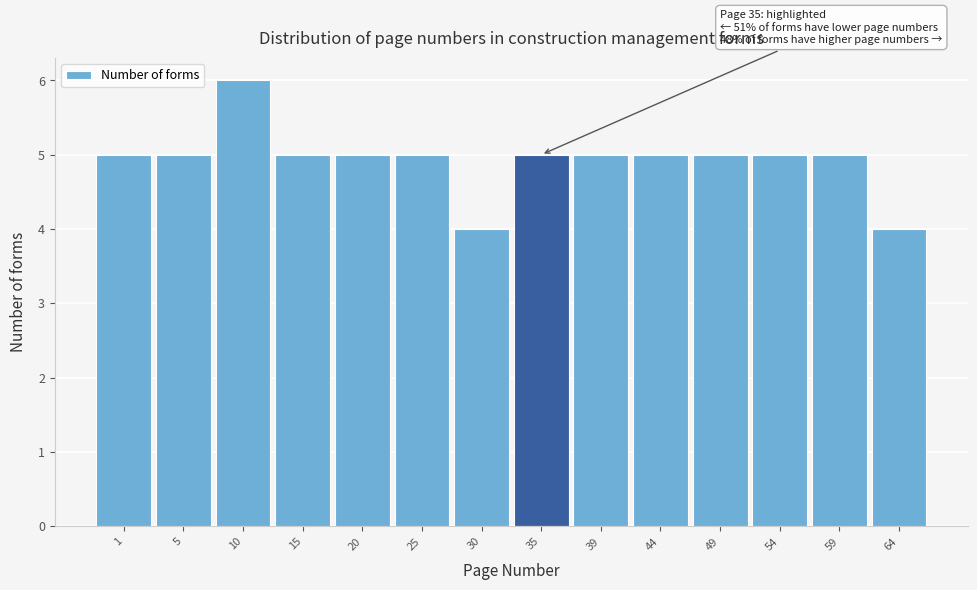

Reading left to right, list all the values displayed in this chart.

5	5	6	5	5	5	4	5	5	5	5	5	5	4